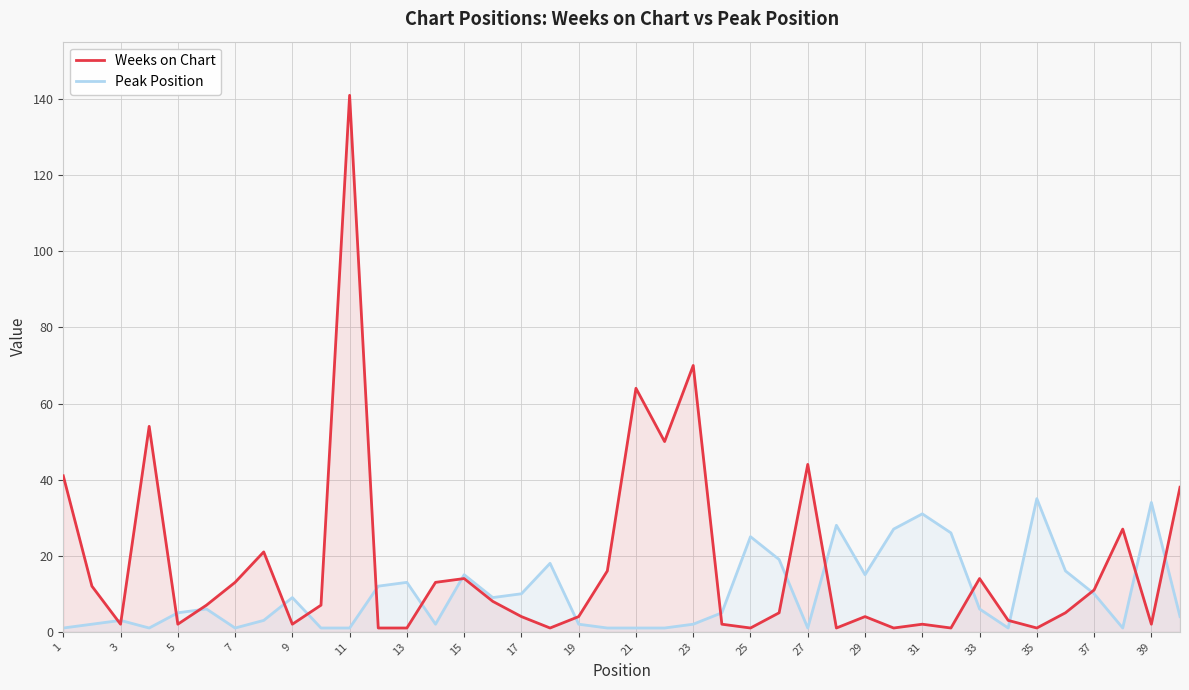

Is it true that Peak Position equals 16 at 31?

False